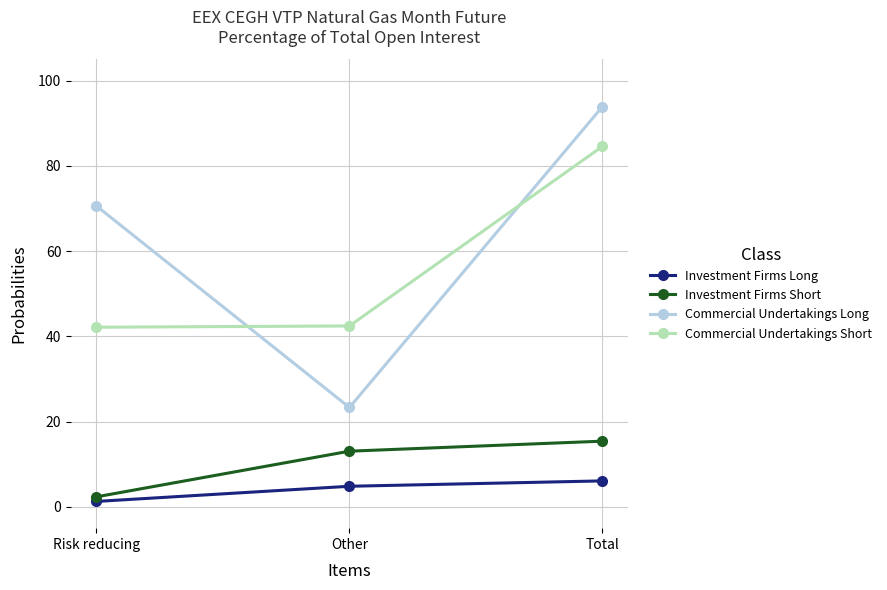

At which category is the sum across all series the highest?

Total